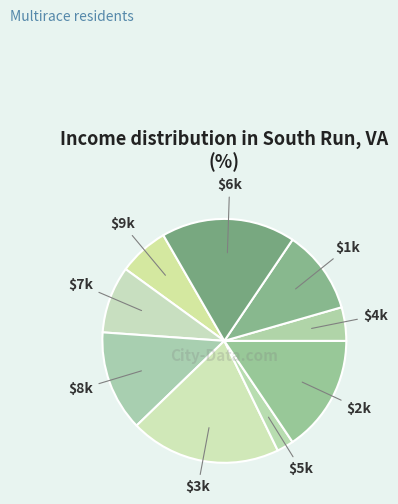

To the nearest percent, what is the difference between the largest and smallest slice percentages?

18%